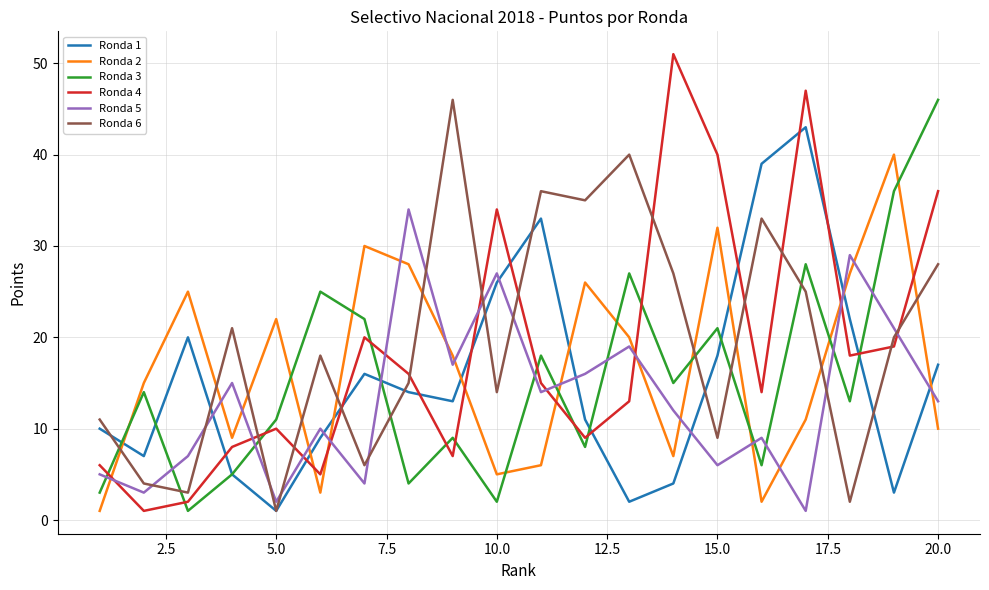

What is the maximum value shown in the chart?

51